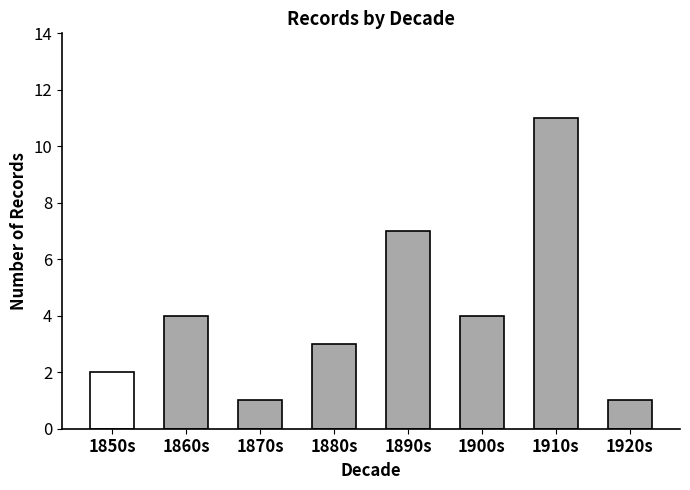

Where is the data nearest to the value 6?

1890s